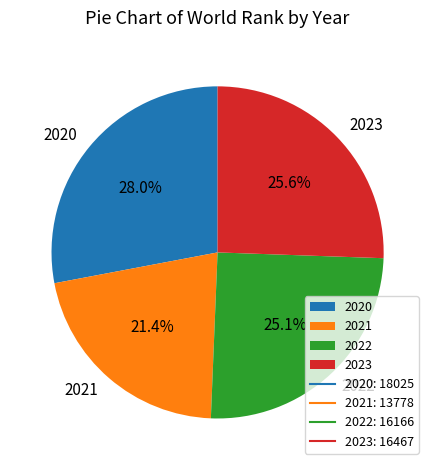

What is the smallest slice in the pie chart?

2021